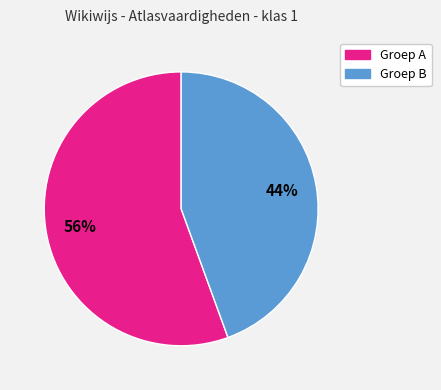

Is there any slice that represents more than half of the pie?

Yes